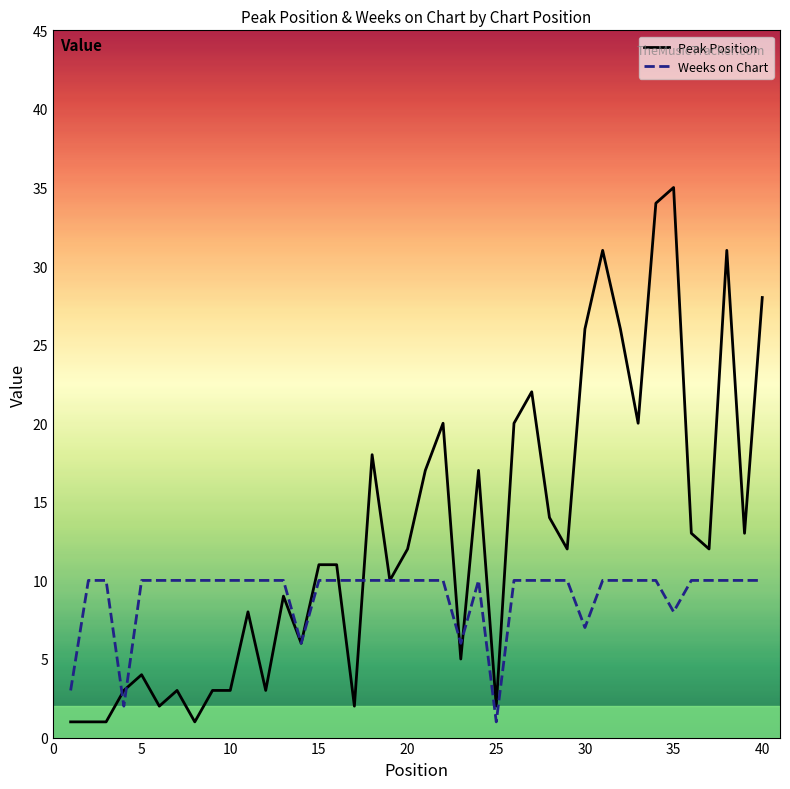

Which series ends up on top after the final intersection of Weeks on Chart and Peak Position?

Peak Position